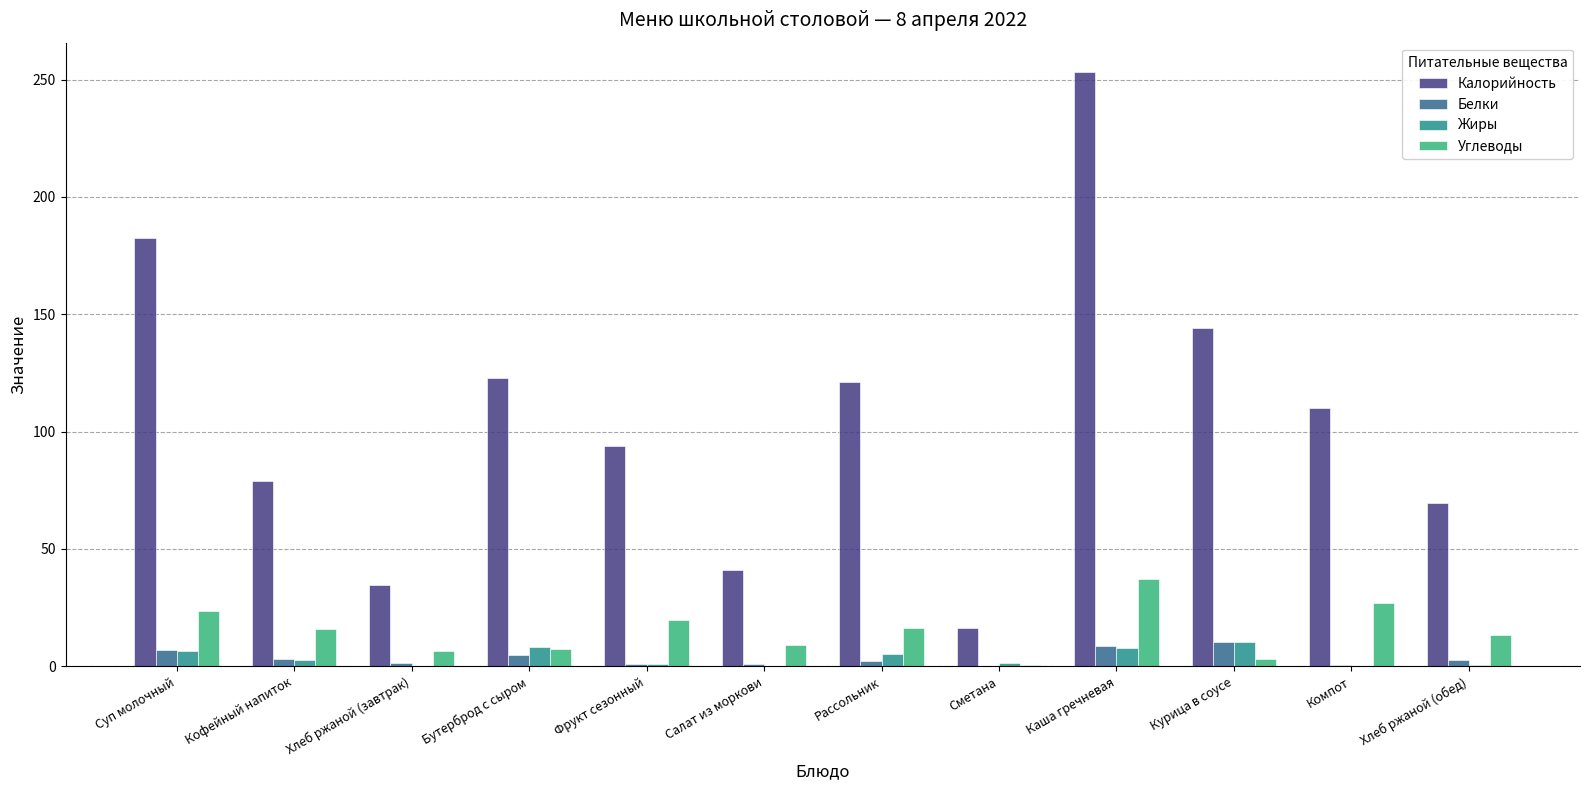

Which series has the largest range (max minus min)?

Калорийность